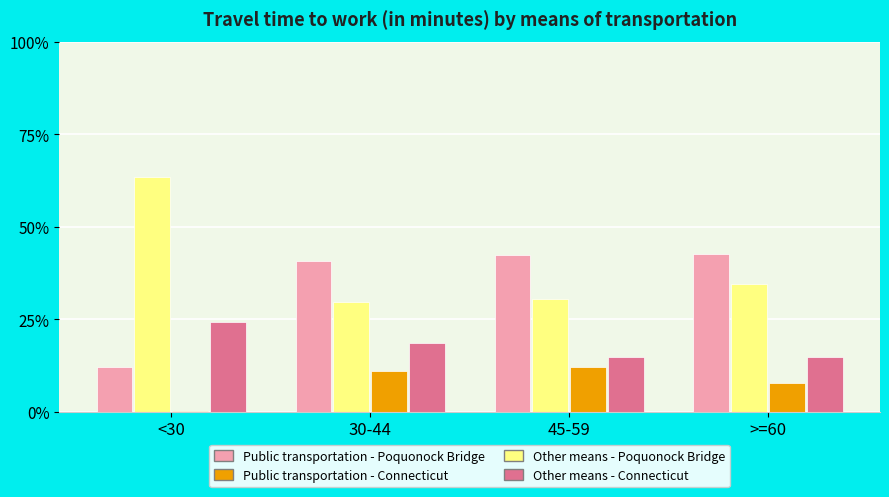

How many categories are shown in the chart?

4